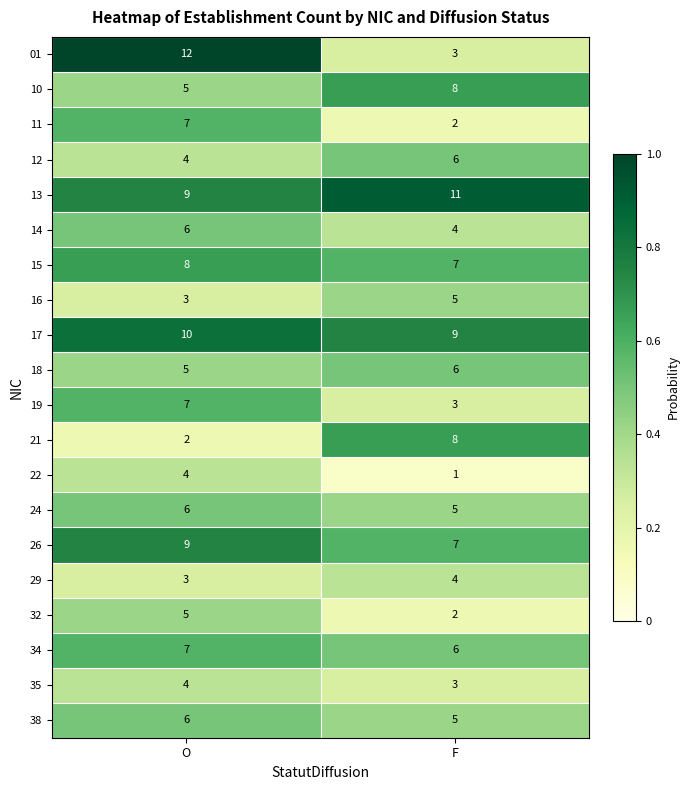

Which category has the lowest value across all series?

F